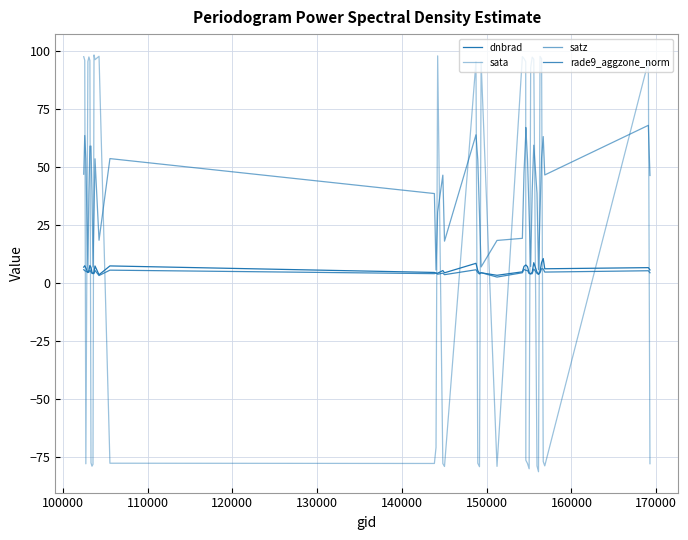

Does the chart display data point markers on the line(s)?

No